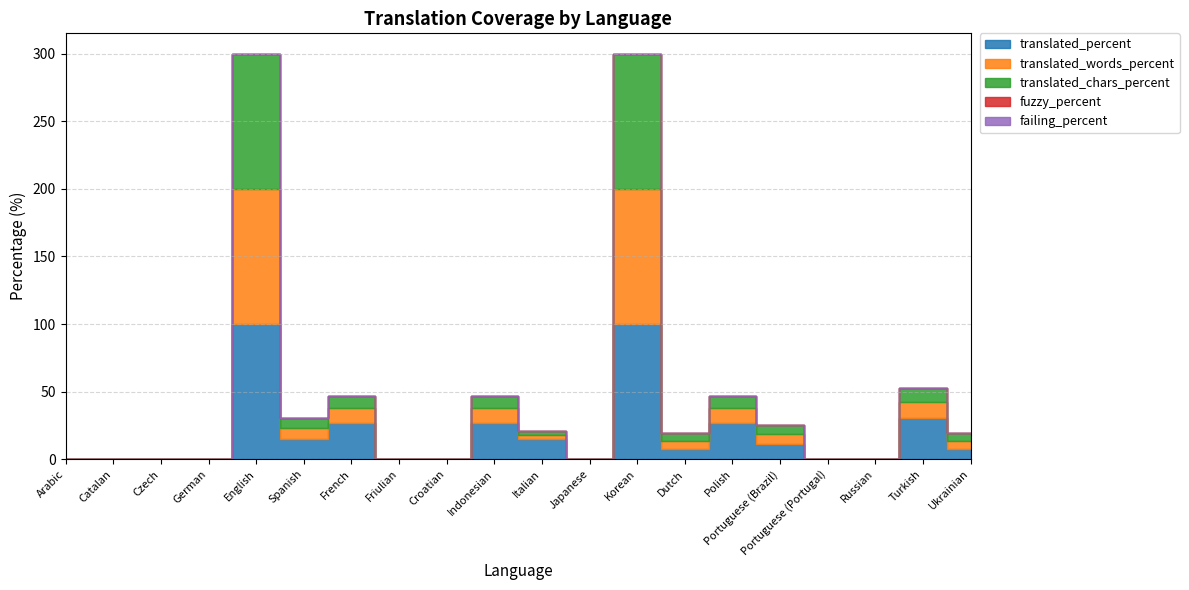

Which series changed the most between Arabic and Spanish?

translated_percent